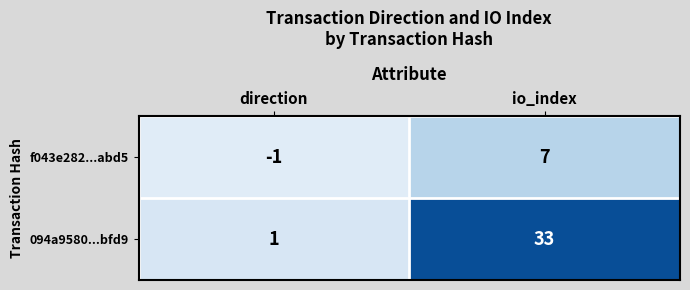

What is the minimum value shown in the chart?

-1